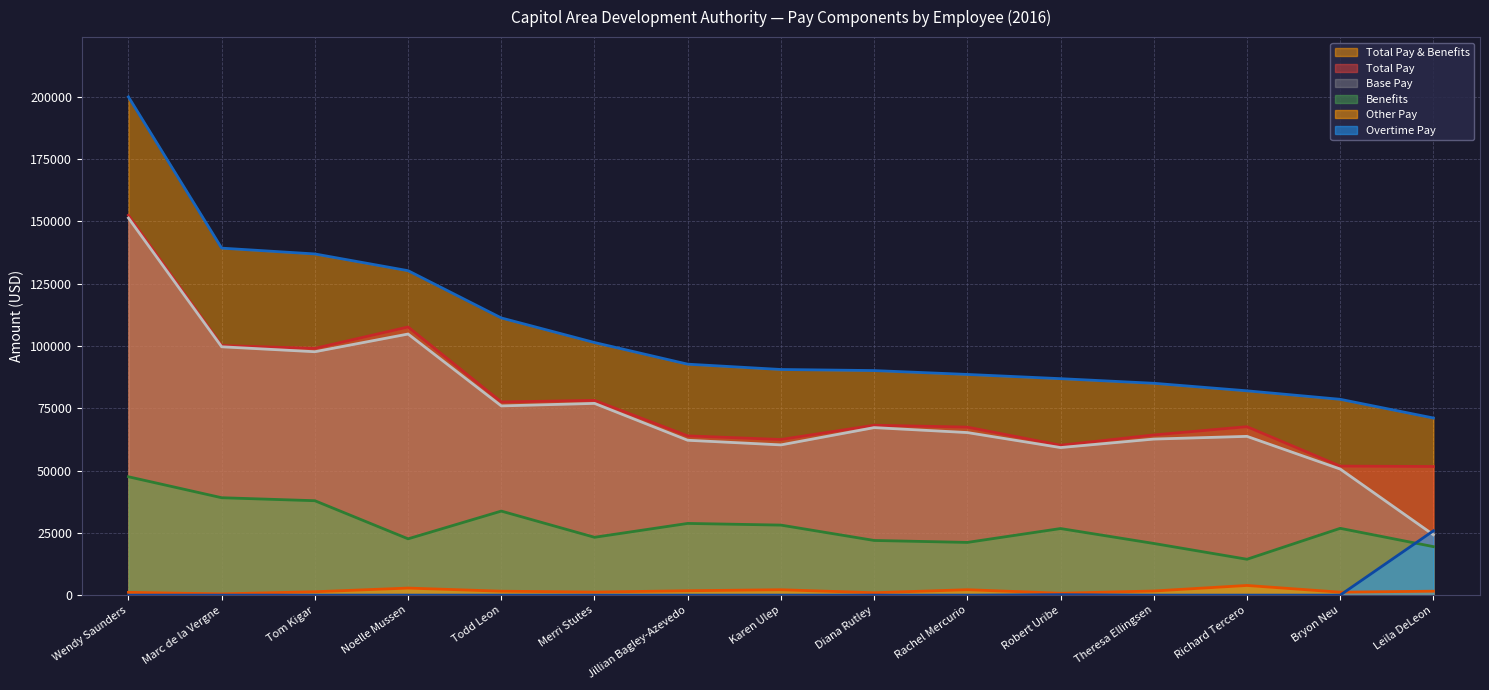

Rank the series at Theresa Ellingsen from lowest to highest value.

Overtime Pay, Other Pay, Benefits, Base Pay, Total Pay, Total Pay & Benefits